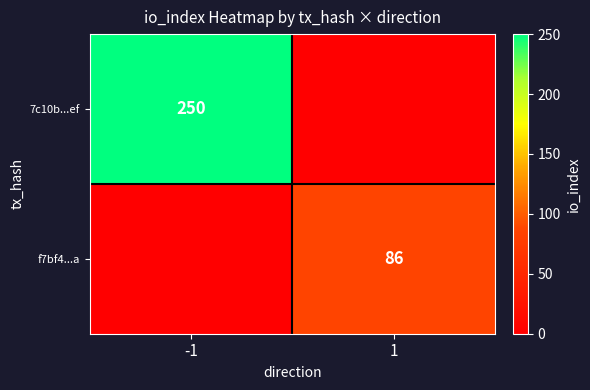

Is it true that 7c10b...ef equals 250 at -1?

True